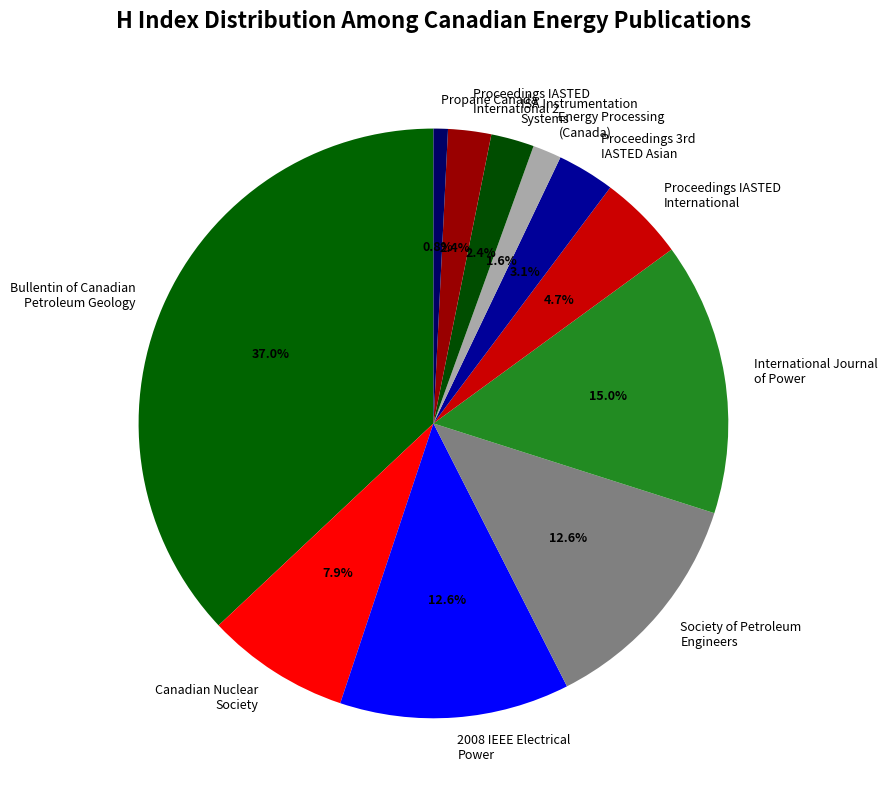

To the nearest percent, what is the difference between the Proceedings IASTED International and Propane Canada slice percentages?

4%